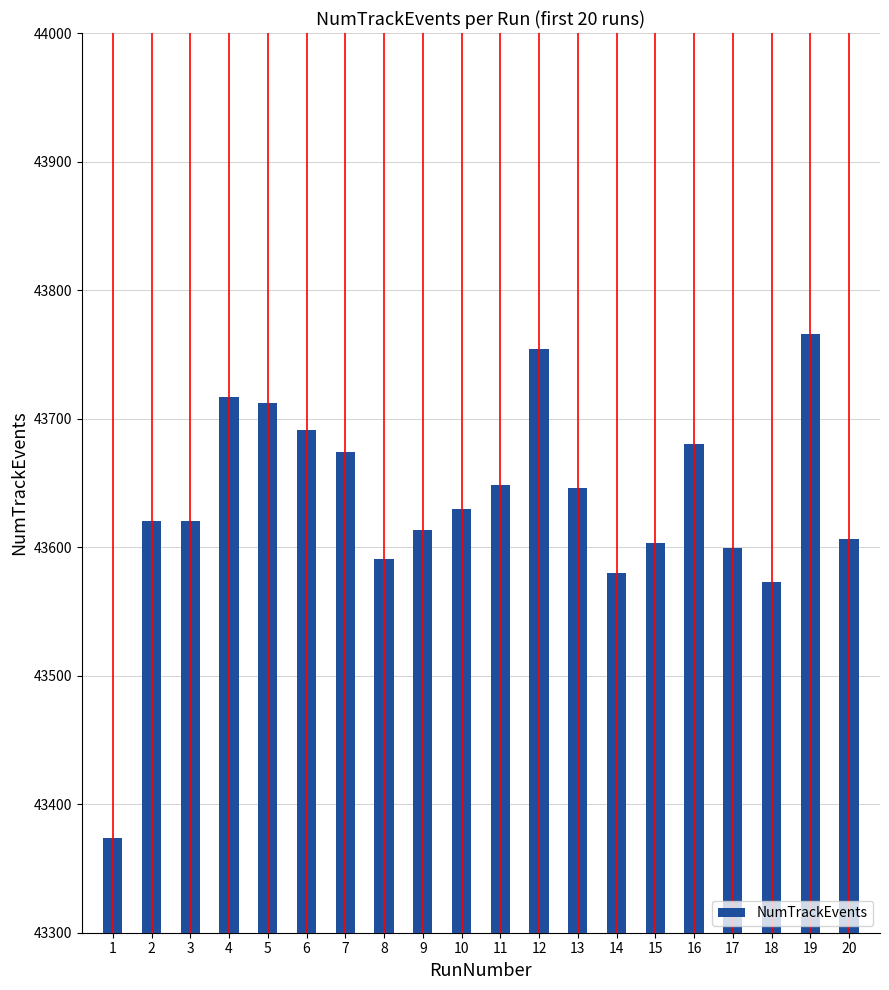

The chart shows a value of 16002 at 13. True or false?

False